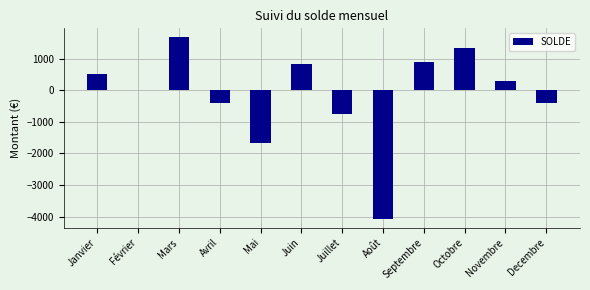

What is the average value?

-147.4